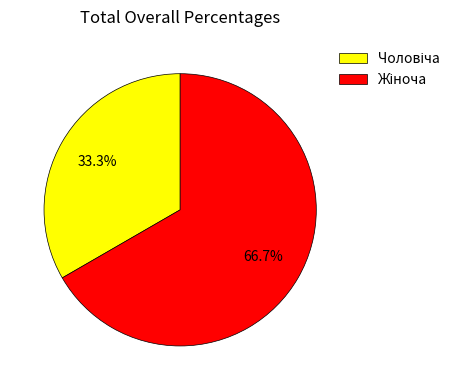

Does any single category account for the majority?

Yes